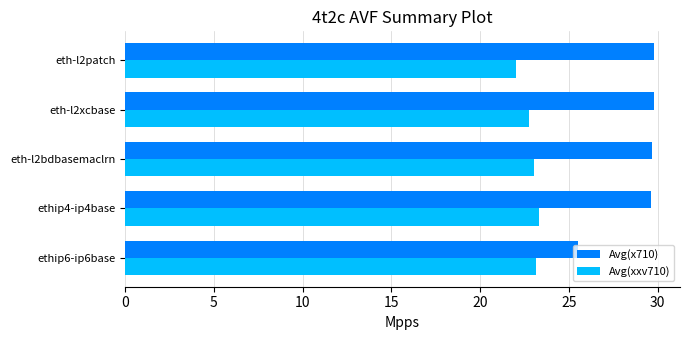

List the series in order of their overall mean, lowest first.

Avg(xxv710), Avg(x710)